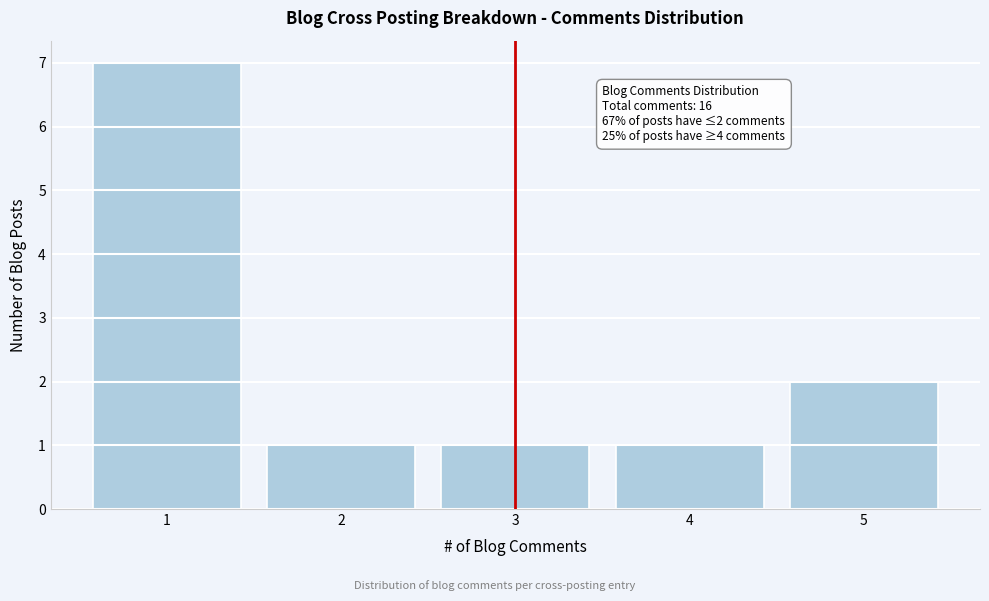

Over which range of the x-axis is the bar tallest?

0.5 to 1.5